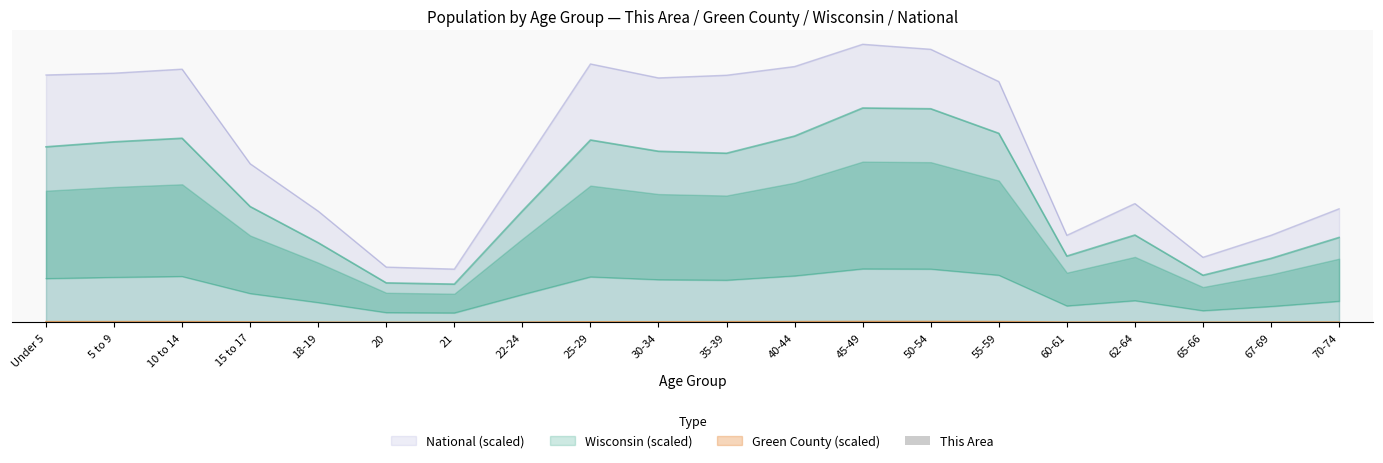

True or false: the data shows 0.9 at Under 5.

True